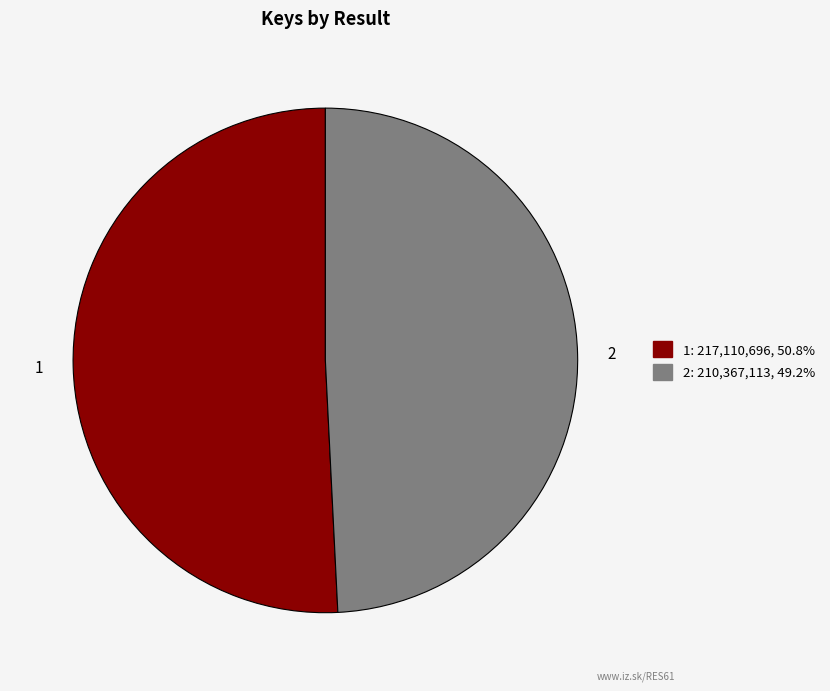

Approximately how many times larger is the value at 2 compared to 1?

1.0